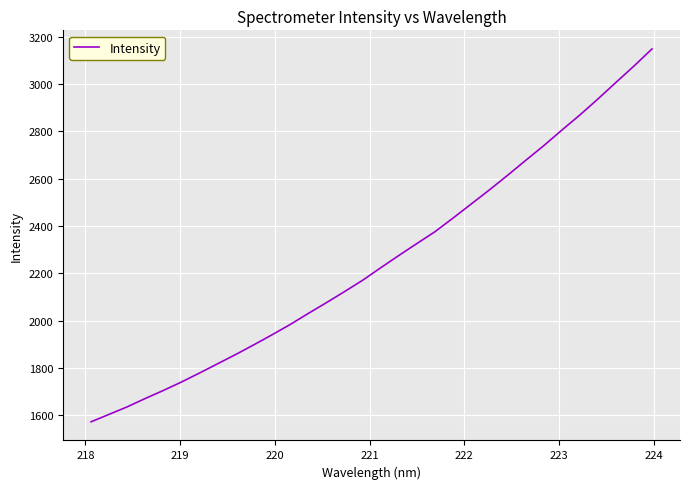

What is the average value?

2254.7